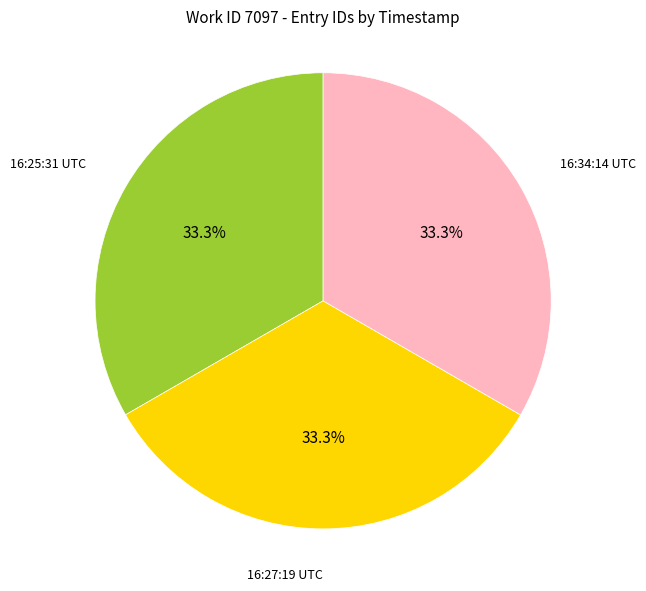

Is there a majority slice in this chart?

No